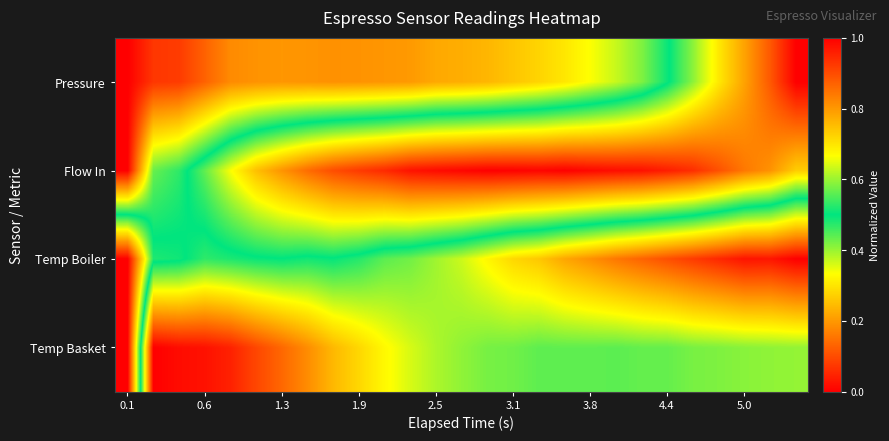

Which label corresponds to the smallest value in the chart?

0.1